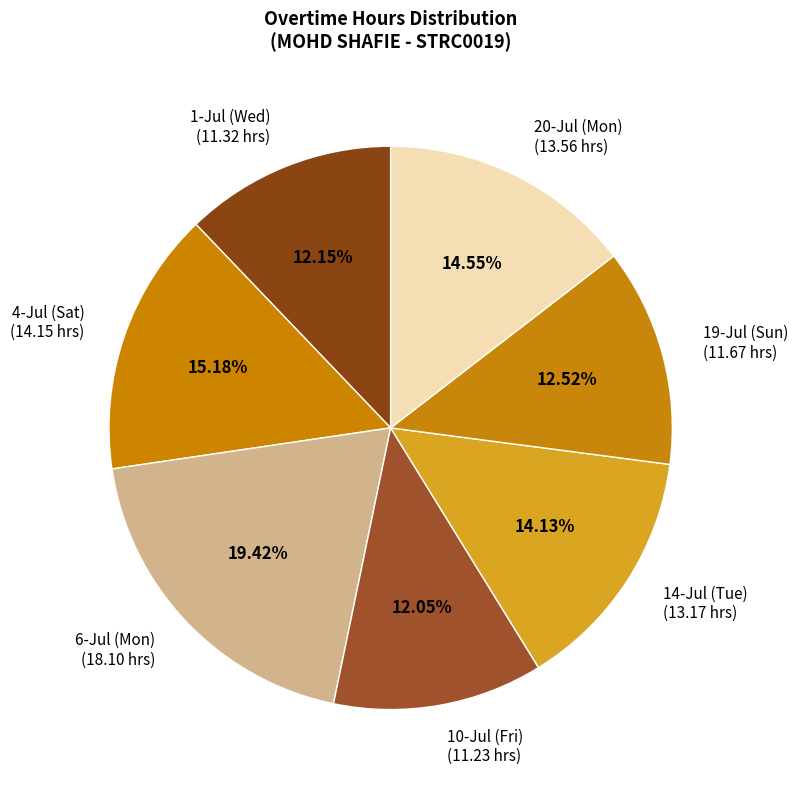

The 10-Jul (Fri) slice represents 12% of the pie. True or false?

True